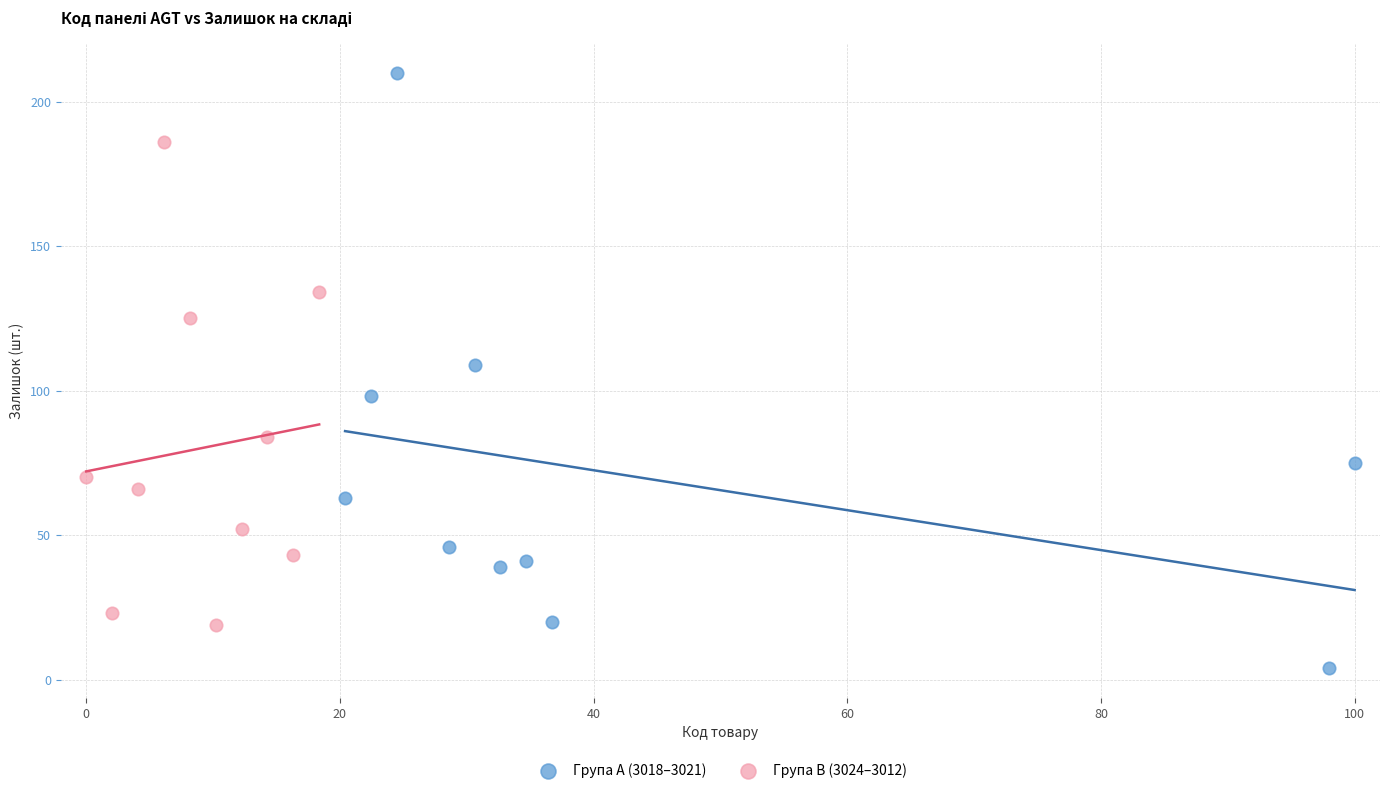

Which series has the largest Y range (max minus min)?

Група A (3018–3021)